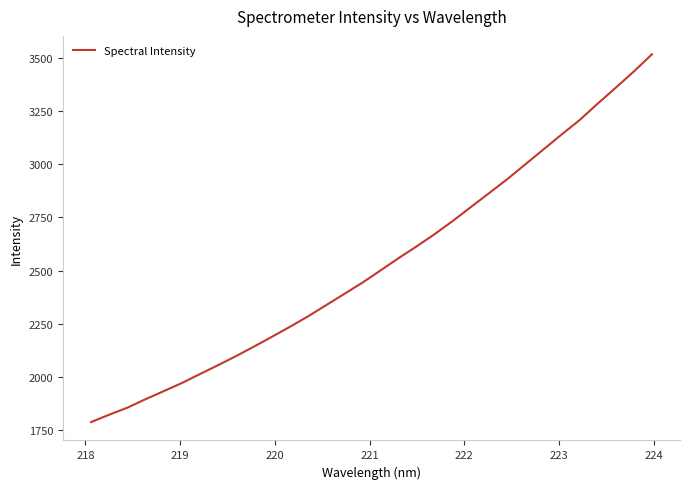

What is the maximum value shown in the chart?

3517.1